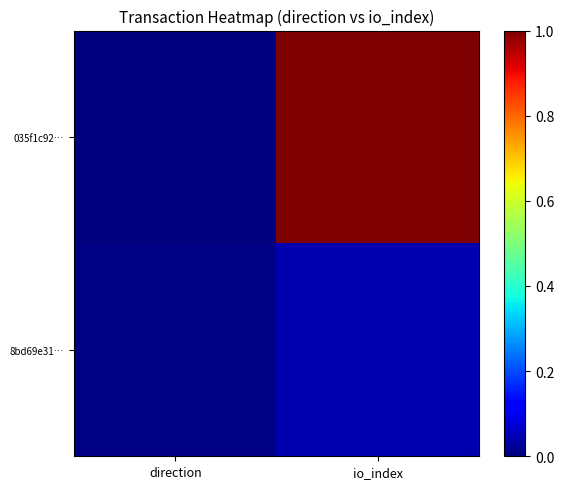

At how many categories does at least one series exceed 0?

2